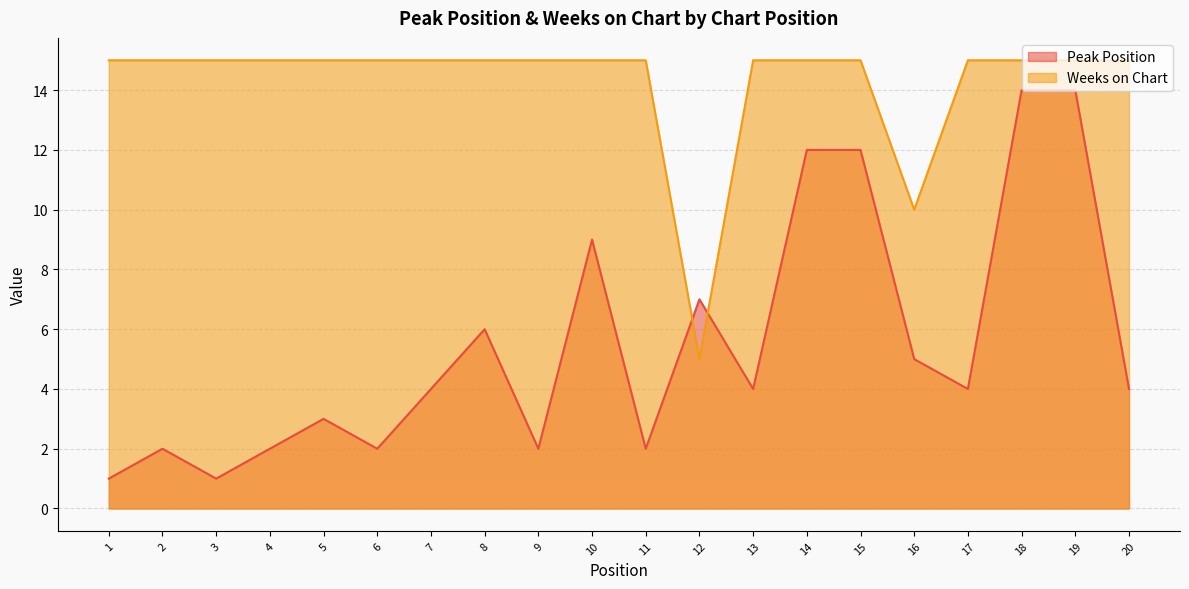

How many intersections are there between Weeks on Chart and Peak Position?

2